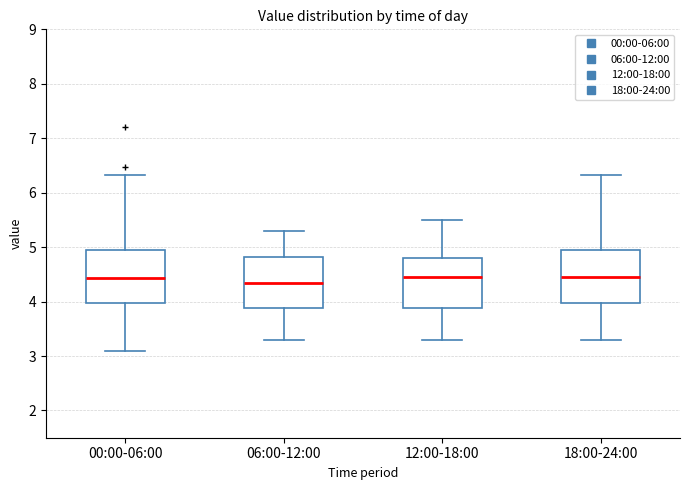

Reading left to right, transcribe this box plot: for each box, give where its median line is, the range the box spans, and where its two whiskers end, as read against the y-axis. The values are not printed on the chart, so give them approximately, as read against the axis.

00:00-06:00: median 4.4, box 4.0 to 4.9, whiskers 3.1 to 6.3
06:00-12:00: median 4.4, box 3.9 to 4.8, whiskers 3.3 to 5.3
12:00-18:00: median 4.5, box 3.9 to 4.8, whiskers 3.3 to 5.5
18:00-24:00: median 4.5, box 4.0 to 4.9, whiskers 3.3 to 6.3